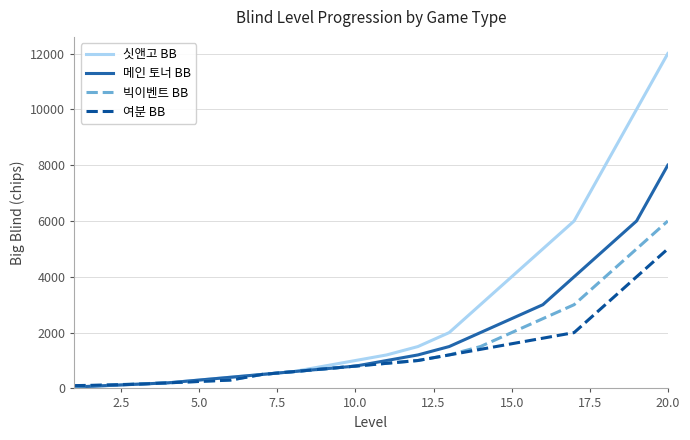

Which series has the largest total across all categories?

싯앤고 BB